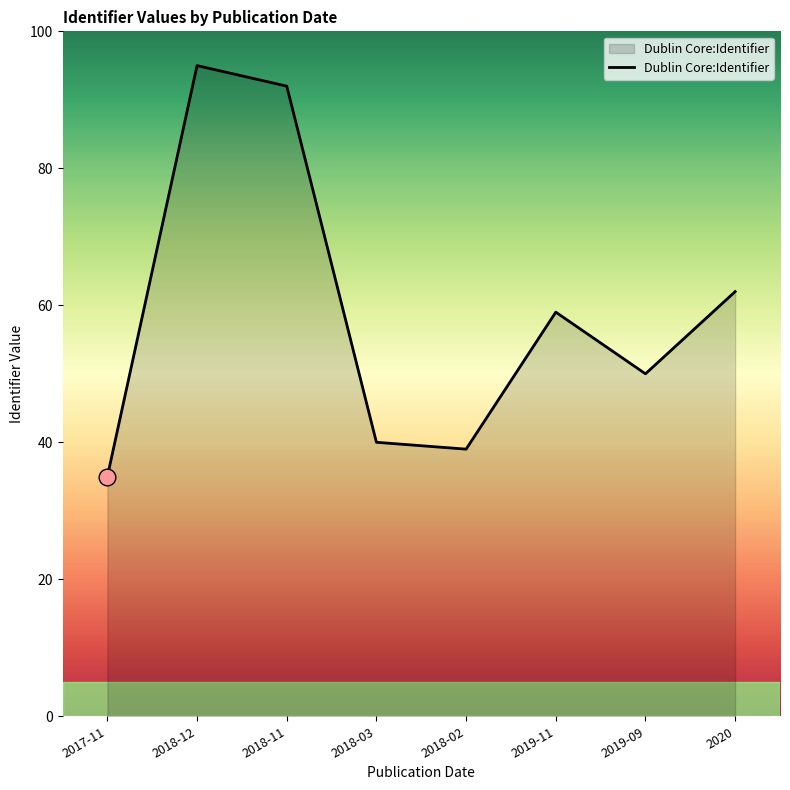

Does the chart display data point markers on the line(s)?

No